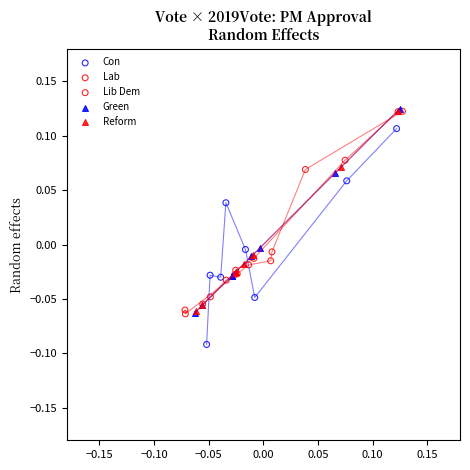

Which series contains the lowest Y value?

Con